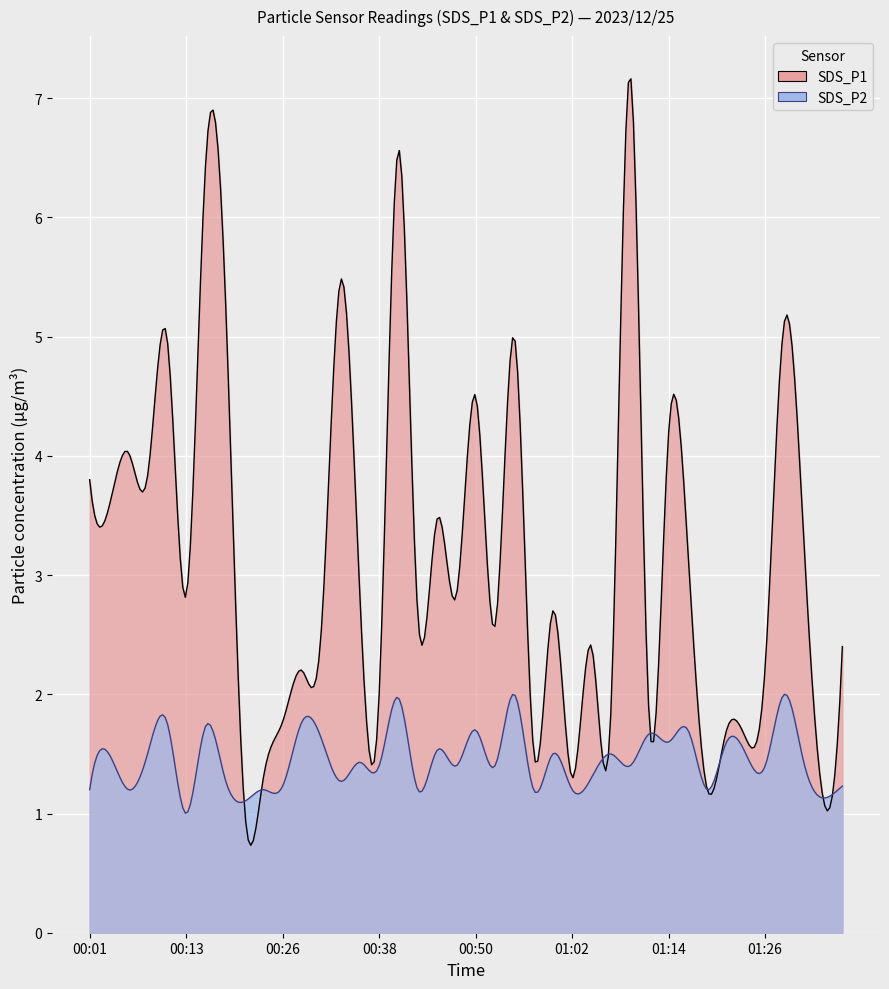

List the series in order of their overall mean, highest first.

SDS_P1, SDS_P2